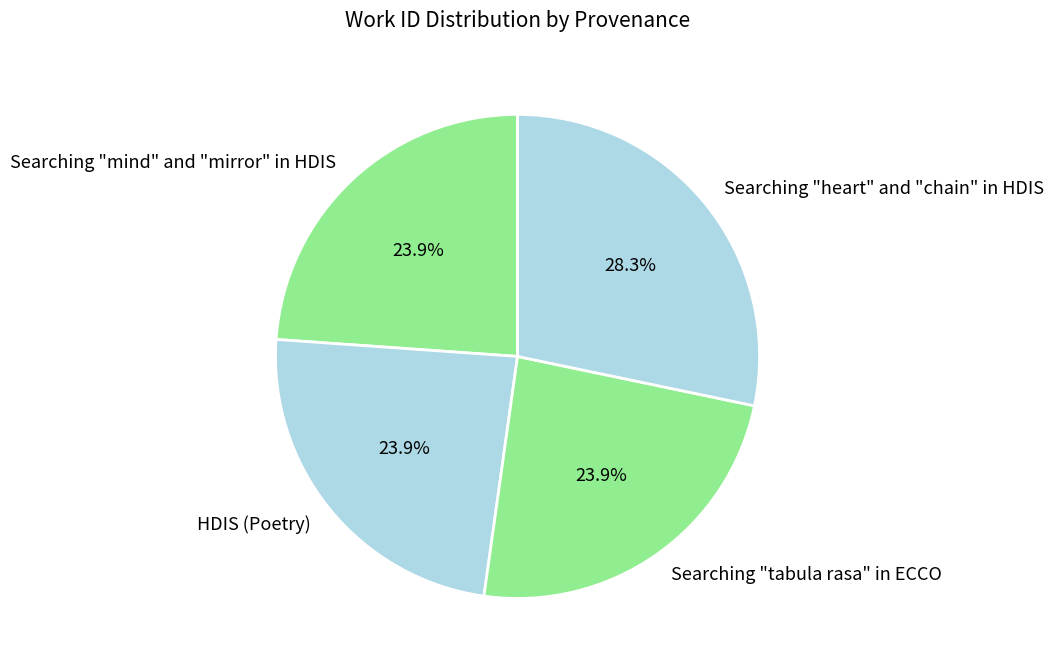

Which category has the biggest portion of the pie?

Searching "heart" and "chain" in HDIS